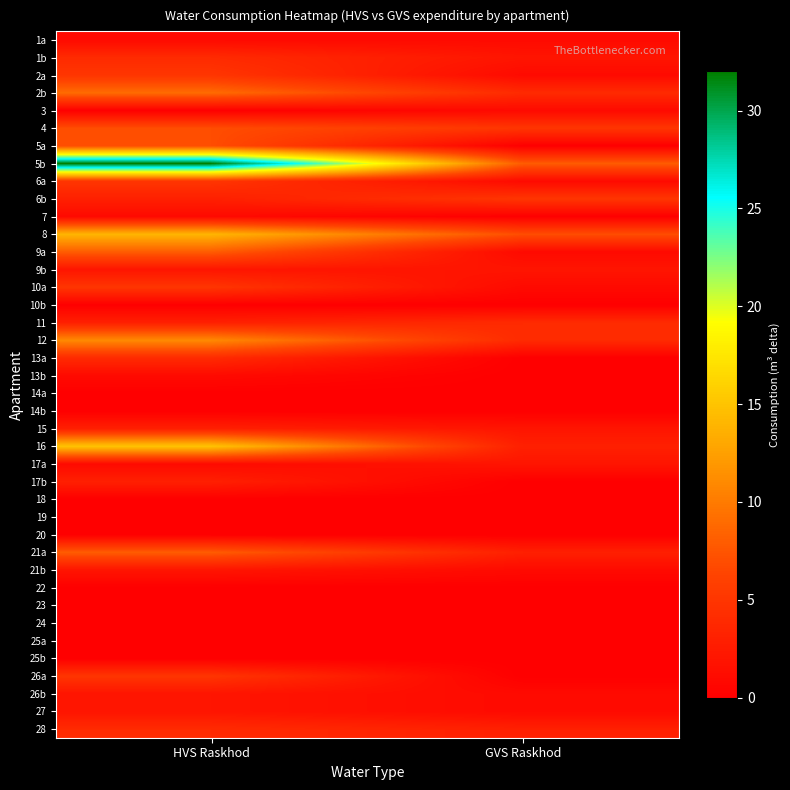

Count the number of categories in the chart.

2